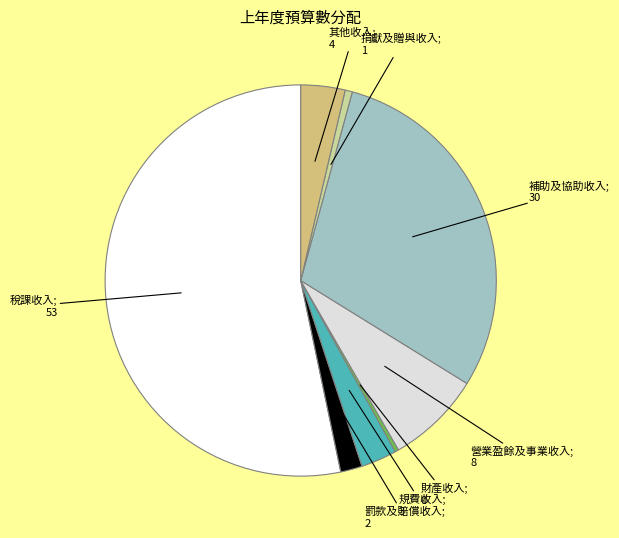

Is there any slice that represents more than half of the pie?

Yes